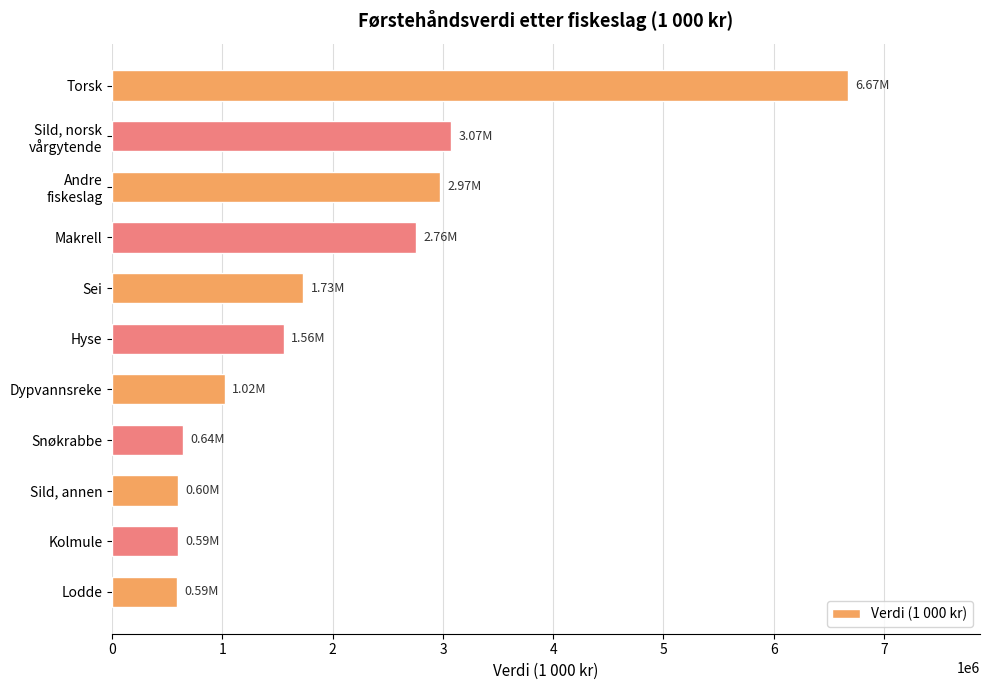

List the labels in order of value, smallest first.

Lodde, Kolmule, Sild, annen, Snøkrabbe, Dypvannsreke, Hyse, Sei, Makrell, Andre
fiskeslag, Sild, norsk
vårgytende, Torsk